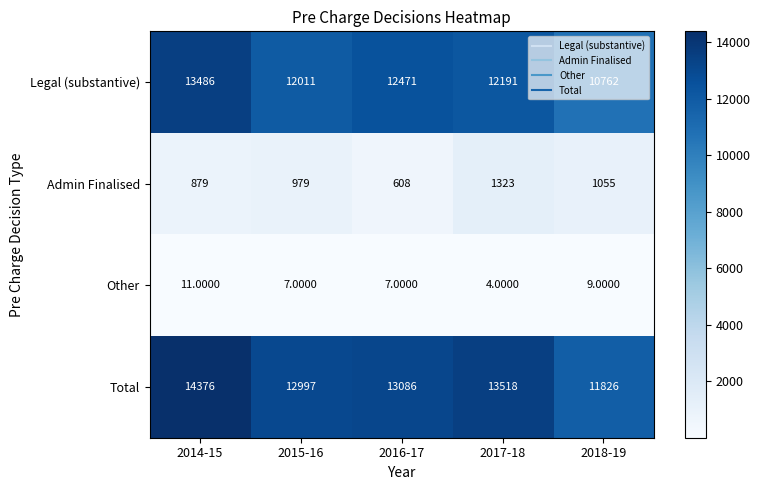

Which series has the largest range (max minus min)?

Legal (substantive)